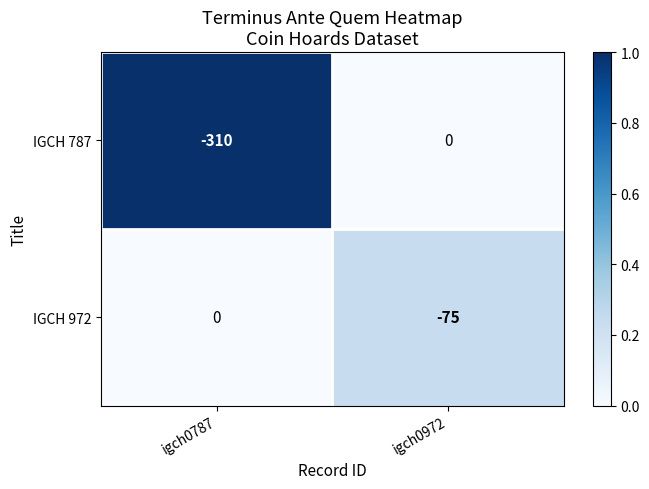

The IGCH 787 series shows -478 at igch0787. True or false?

False